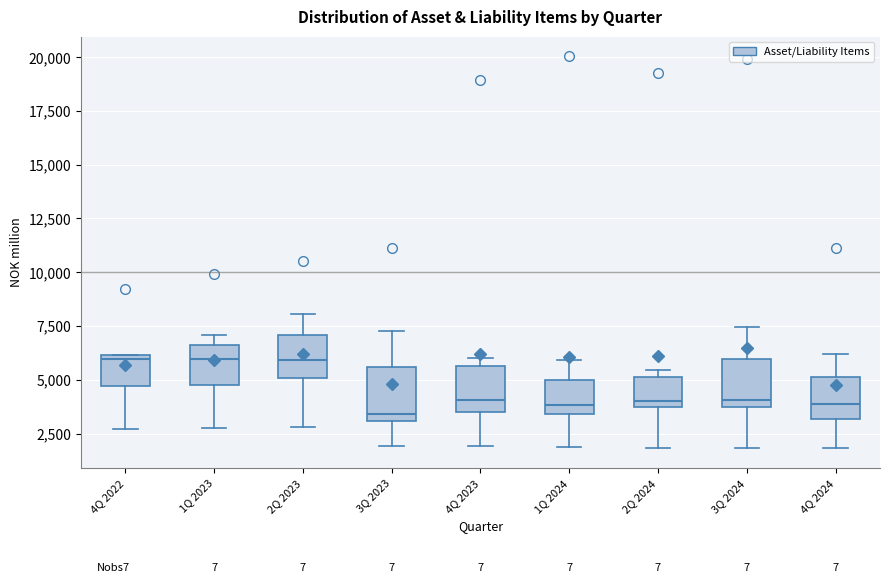

Reading left to right, transcribe this box plot: for each box, give where its median line is, the range the box spans, and where its two whiskers end, as read against the y-axis. The values are not printed on the chart, so give them approximately, as read against the axis.

4Q 2022: median 6000 (just below the box's upper edge), box 4500 to 6000, whiskers 2500 to 6000
1Q 2023: median 6000, box 5000 to 6500, whiskers 3000 to 7000
2Q 2023: median 6000, box 5000 to 7000, whiskers 3000 to 8000
3Q 2023: median 3500, box 3000 to 5500, whiskers 2000 to 7500
4Q 2023: median 4000, box 3500 to 5500, whiskers 2000 to 6000
1Q 2024: median 4000, box 3500 to 5000, whiskers 2000 to 6000
2Q 2024: median 4000, box 3500 to 5000, whiskers 2000 to 5500
3Q 2024: median 4000, box 3500 to 6000, whiskers 2000 to 7500
4Q 2024: median 4000, box 3000 to 5000, whiskers 2000 to 6000